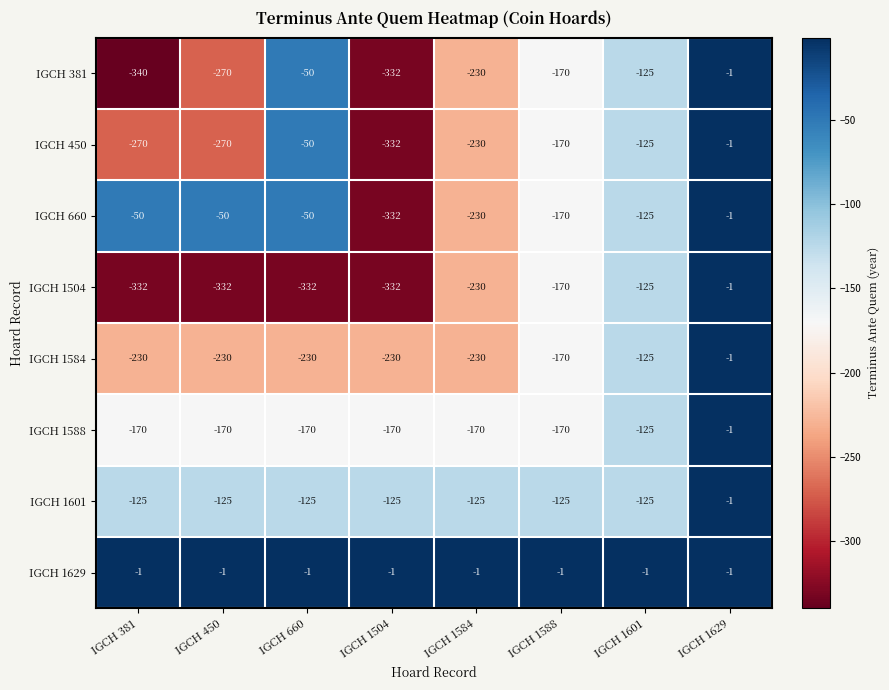

At which label is IGCH 450 closest to -166?

IGCH 1588